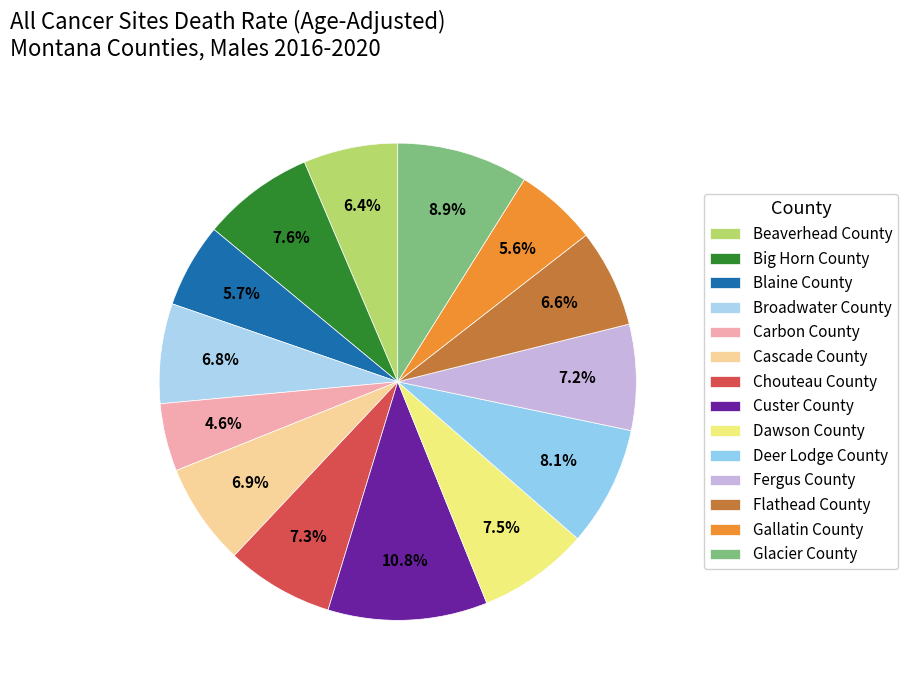

The Big Horn County slice represents 8% of the pie. True or false?

True